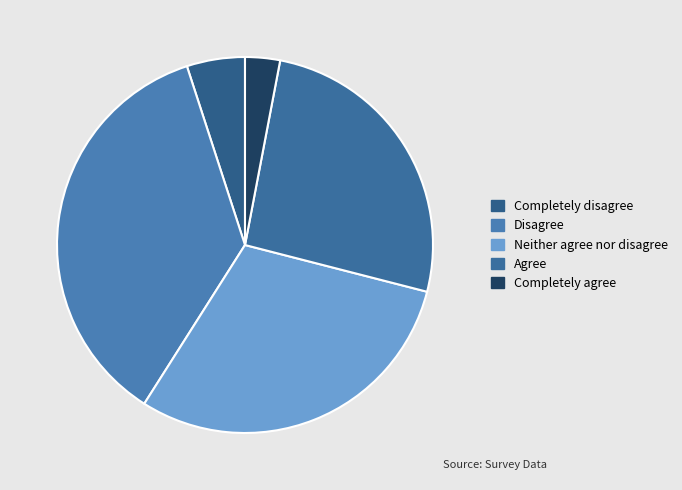

The Completely disagree slice represents 1% of the pie. True or false?

False